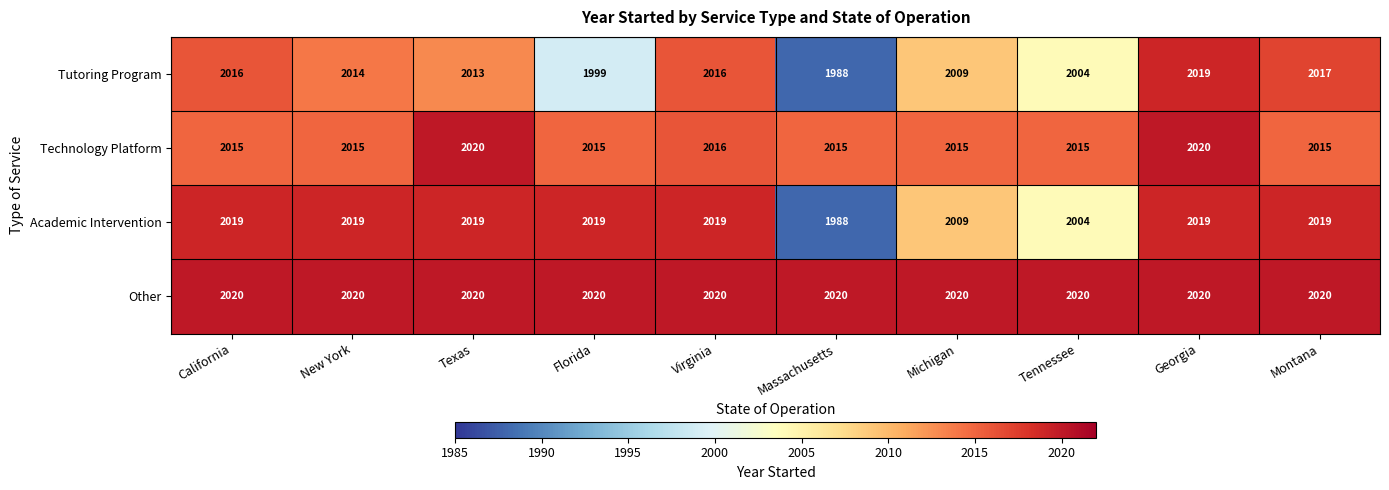

The value of Tutoring Program at Georgia is 2019. True or false?

True